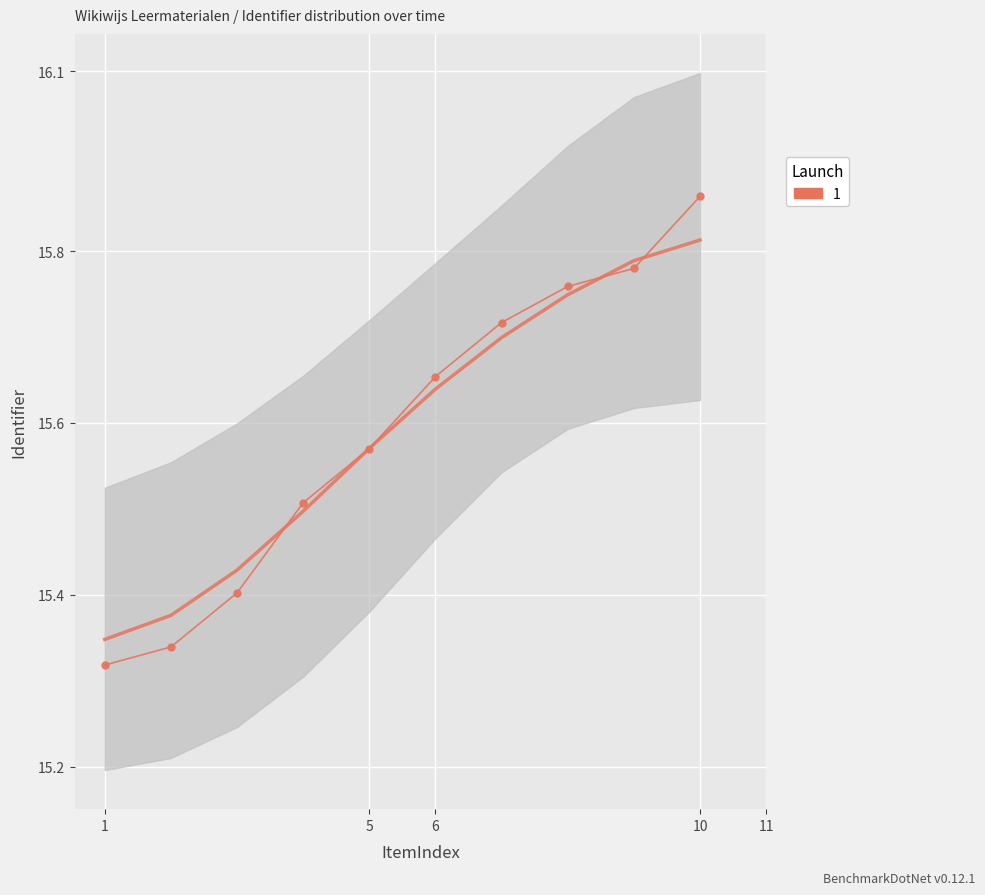

Reading right to left, extract all data points from this chart.

15.9	15.8	15.8	15.7	15.7	15.6	15.5	15.4	15.3	15.3